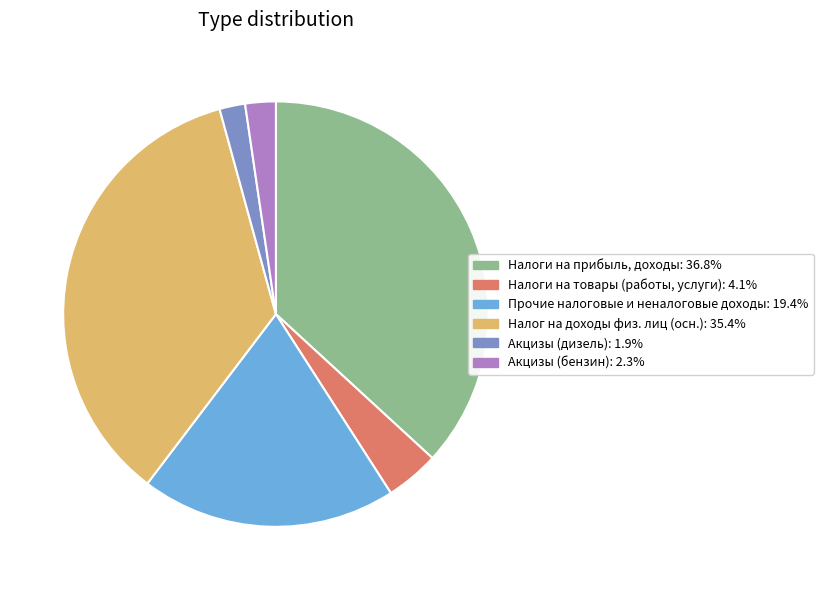

Is there a majority slice in this chart?

No